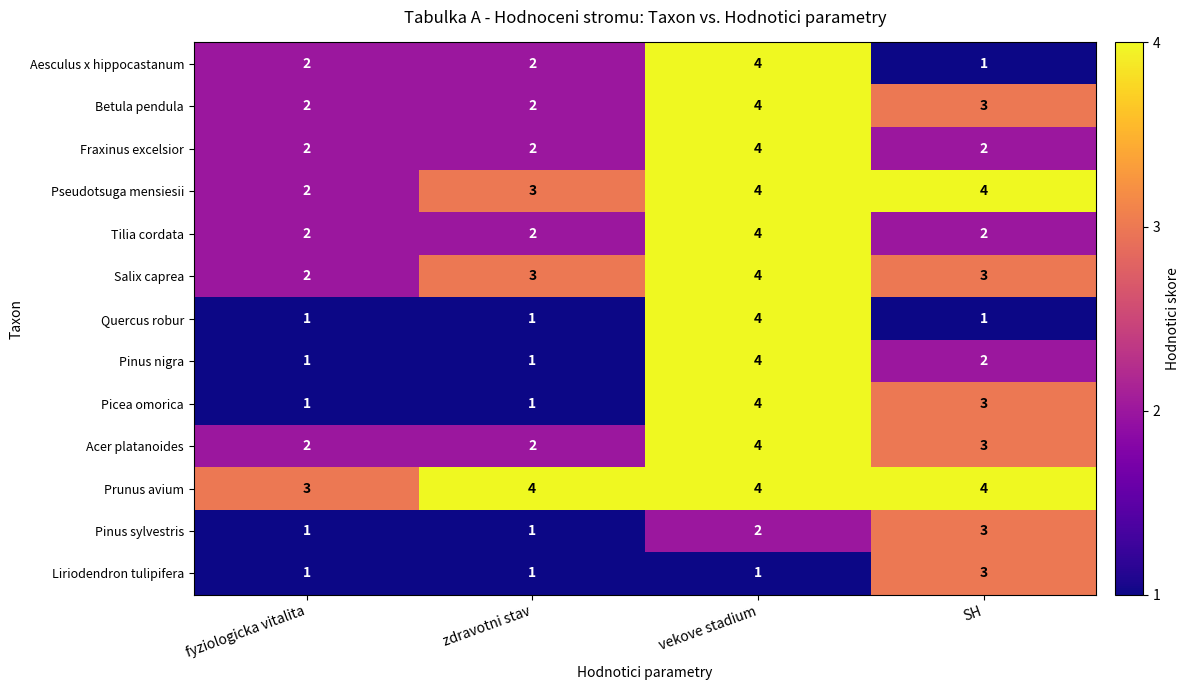

What is the total value across all series at vekove stadium?

47